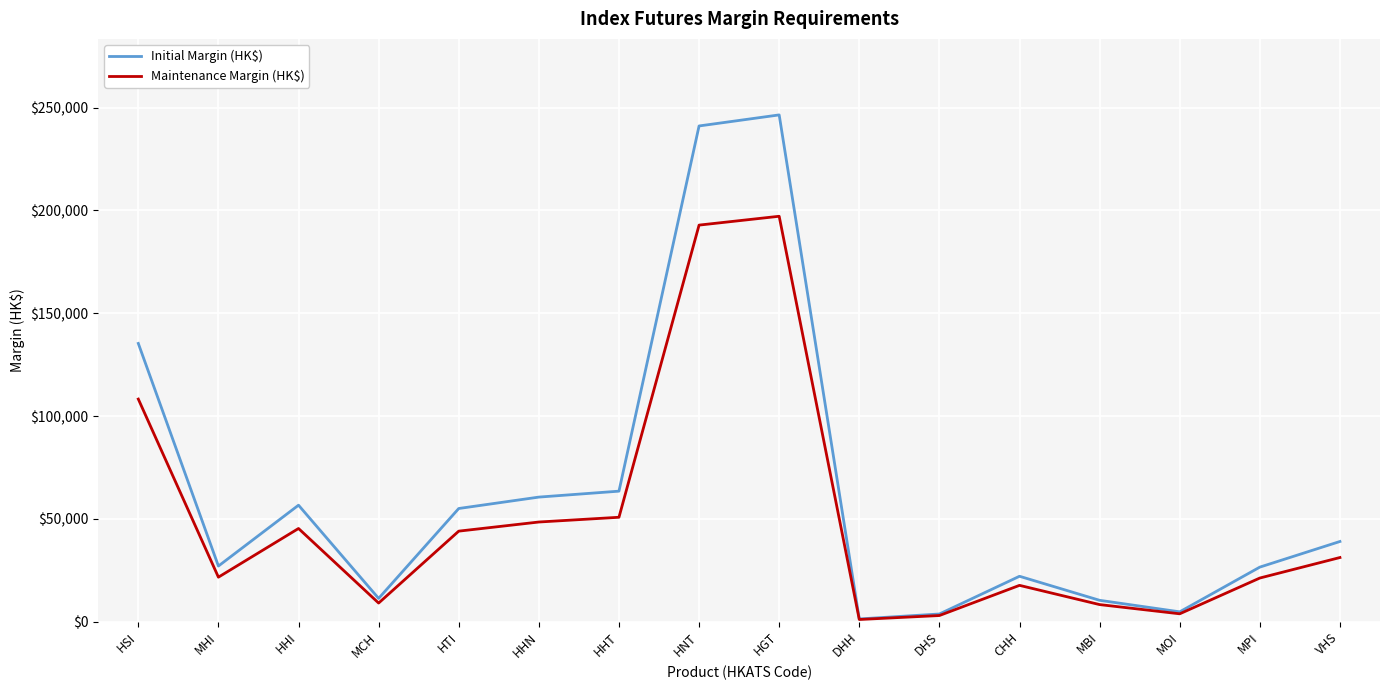

Which series changed the most between HHI and DHS?

Initial Margin (HK$)